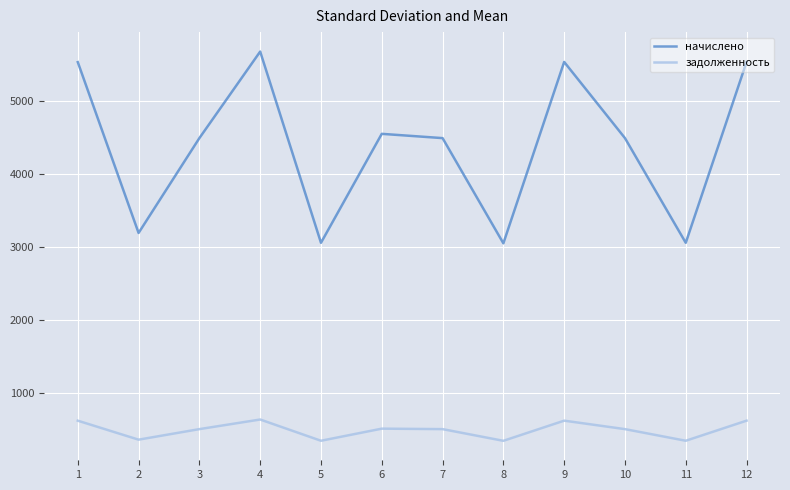

At how many categories does at least one series exceed 894?

12